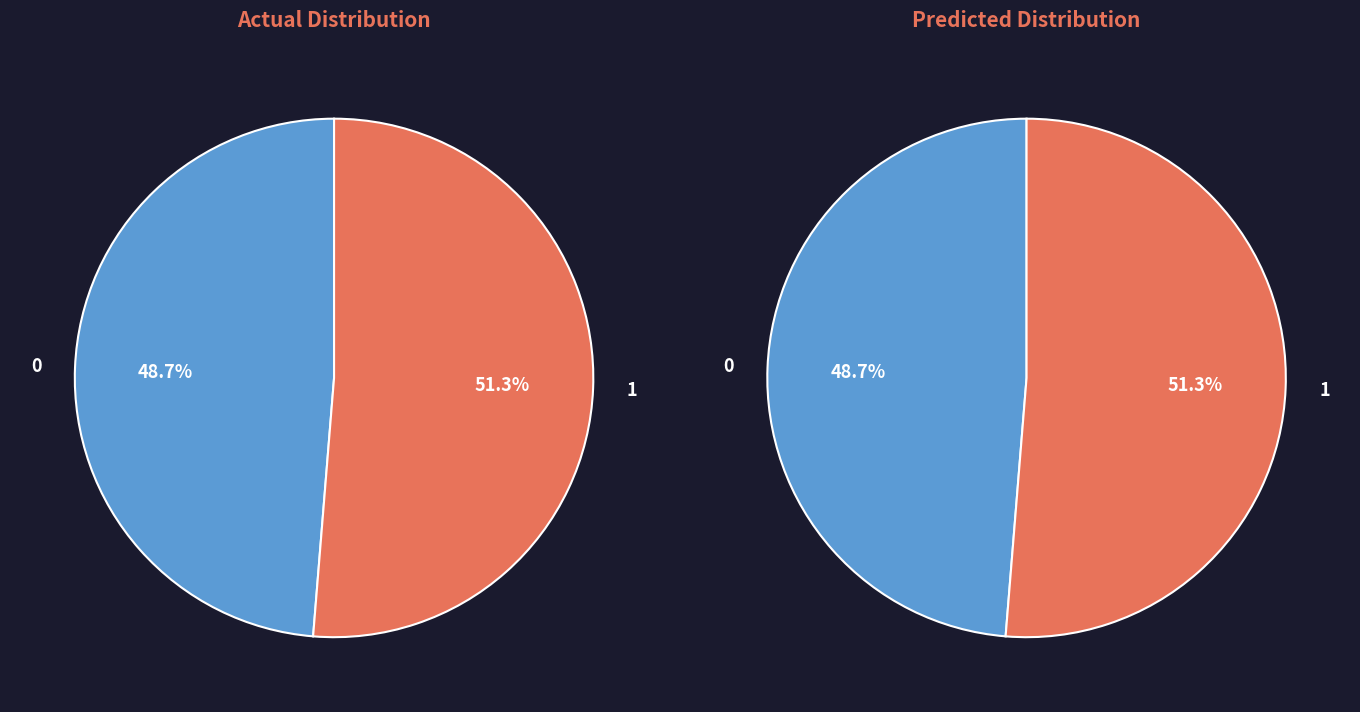

Is White the majority of the pie?

No